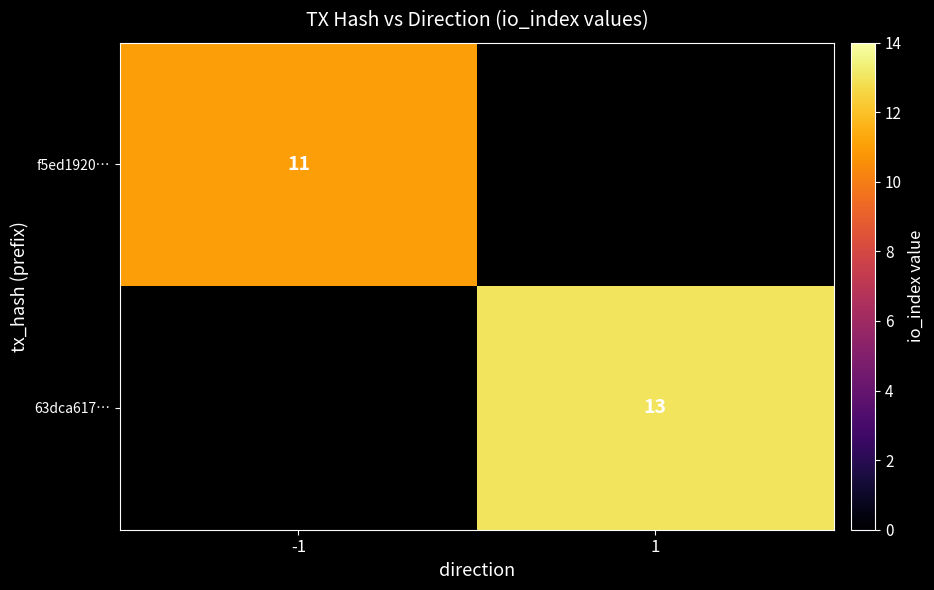

Which category has the highest value across all series?

1